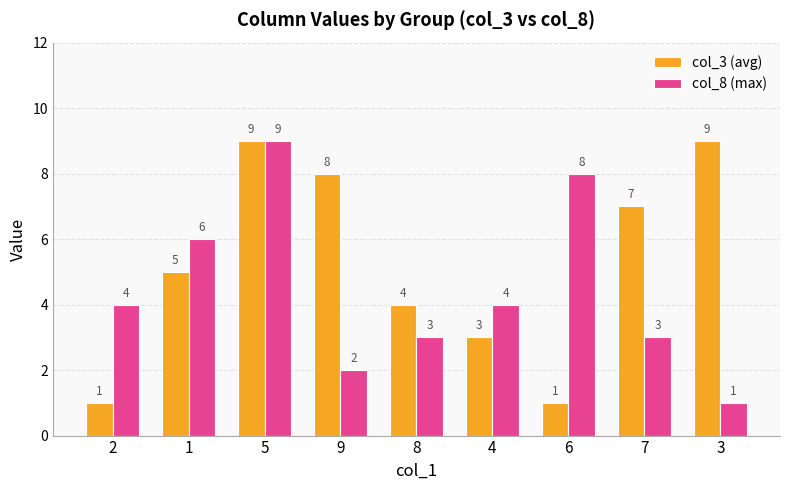

The col_8 (max) series shows 1 at 3. True or false?

True